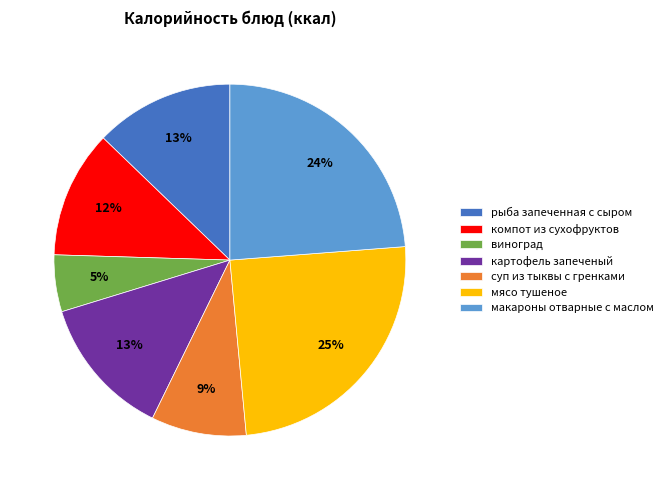

Which has a higher value, картофель запеченый or суп из тыквы с гренками?

картофель запеченый